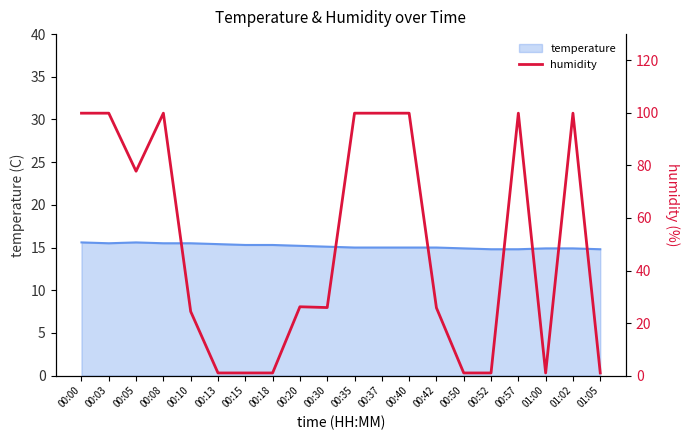

What is the label of the 2nd point from the left?

00:03